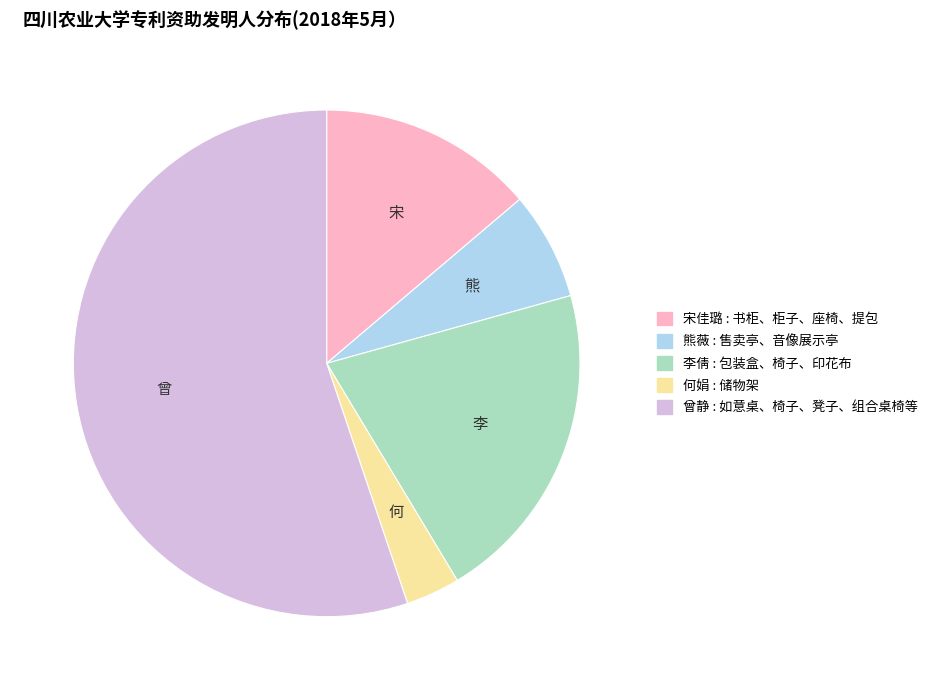

How many slices are in this pie chart?

5